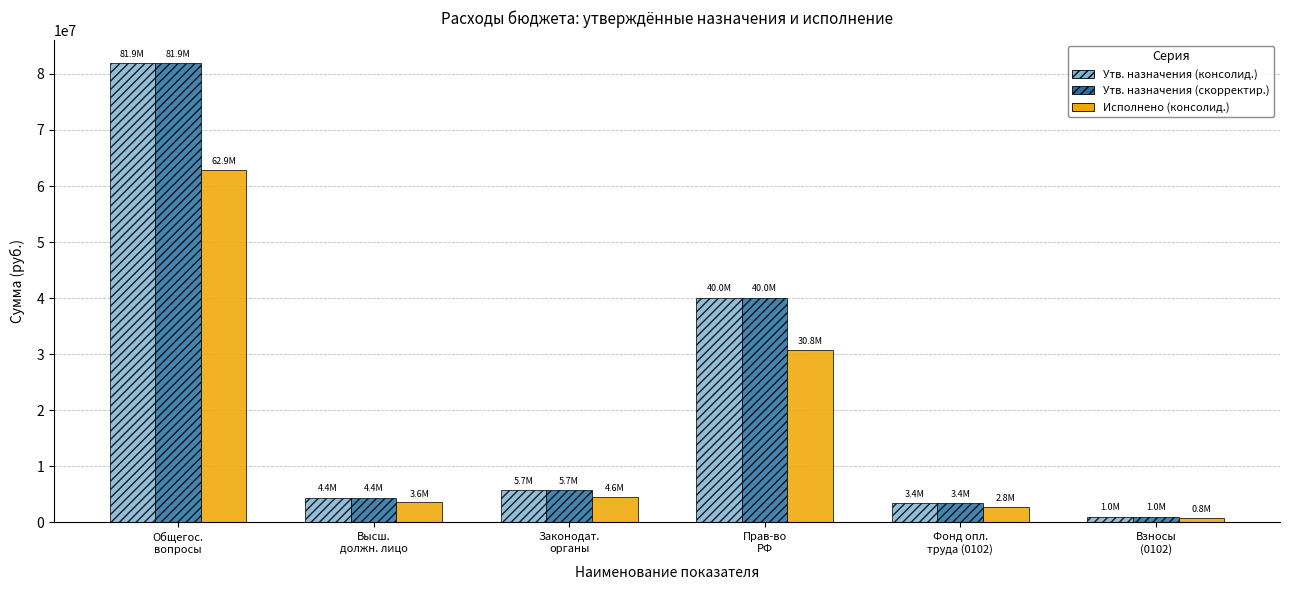

What are all the series names shown in the legend?

Утв. назначения (консолид.), Утв. назначения (скорректир.), Исполнено (консолид.)